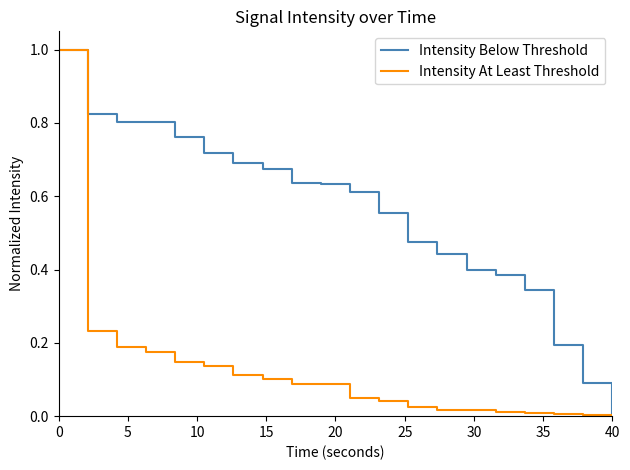

Rank the series by their average value, from highest to lowest.

Intensity Below Threshold, Intensity At Least Threshold